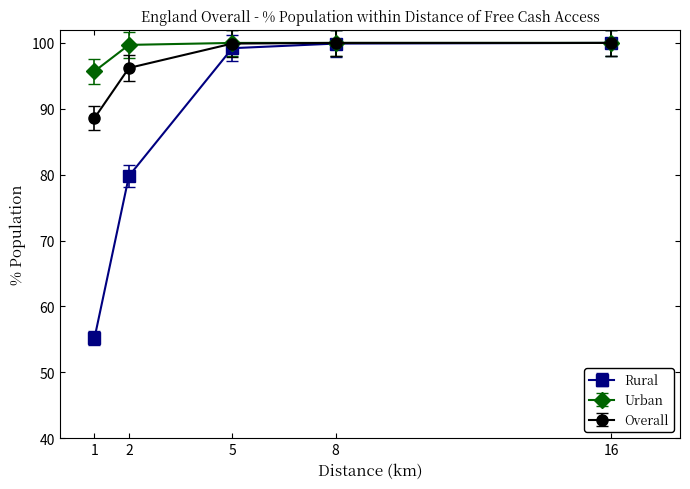

What is the highest value of the Rural series?

100.0